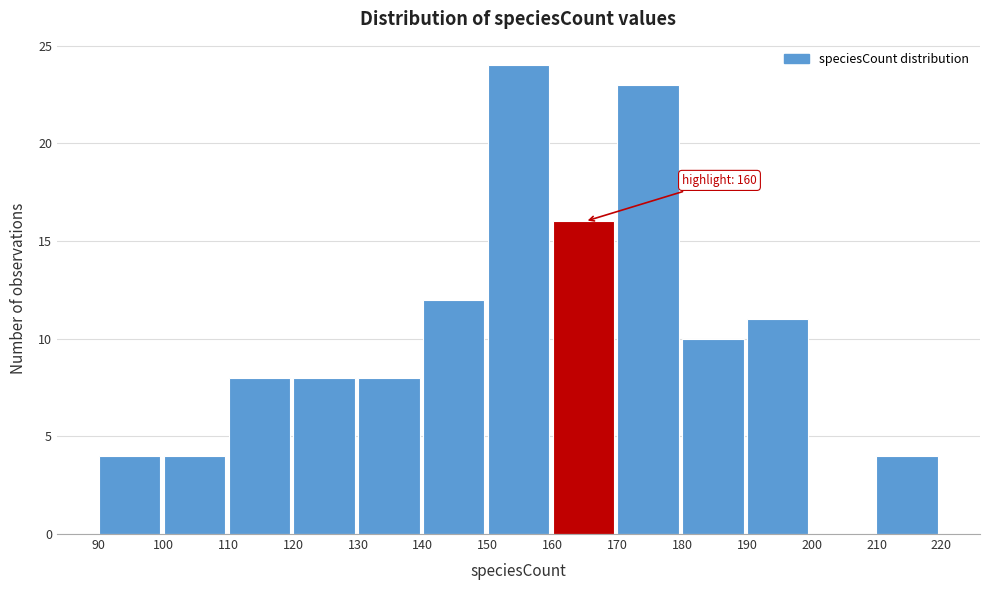

Over which range of the x-axis is the bar tallest?

150 to 160